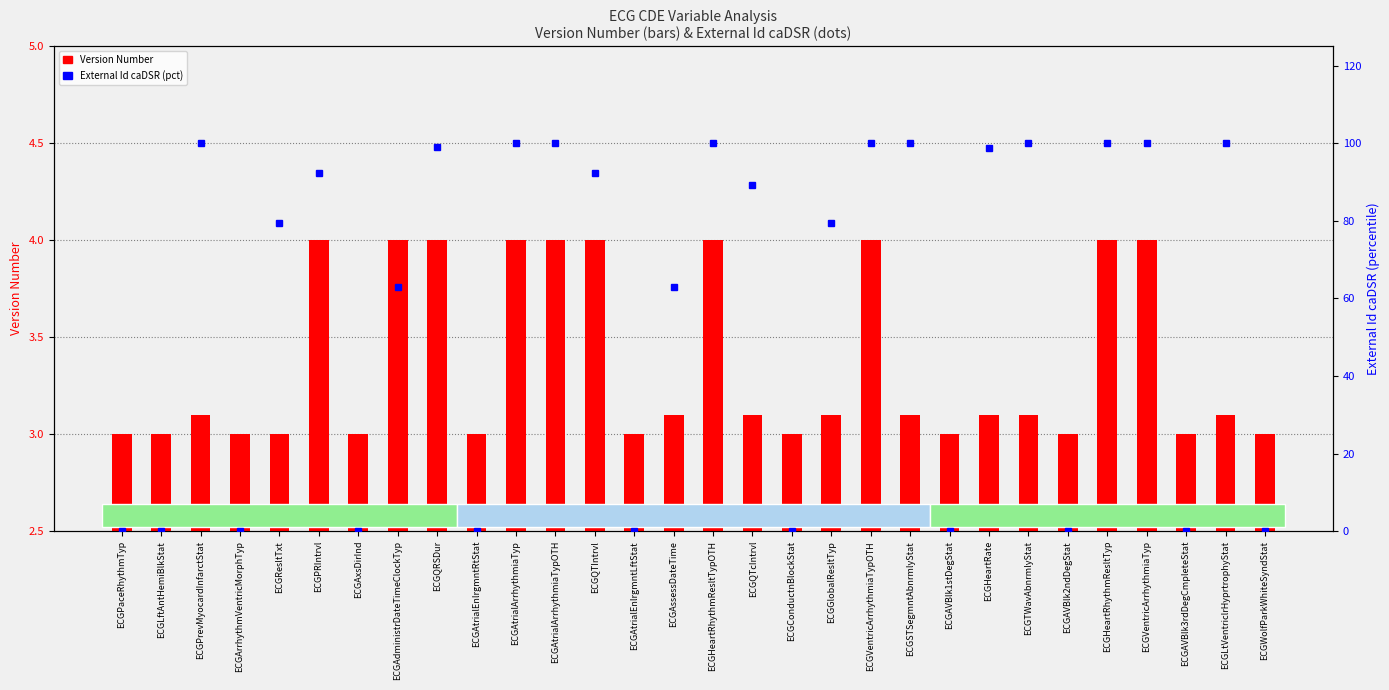

How many groups of bars are there?

30